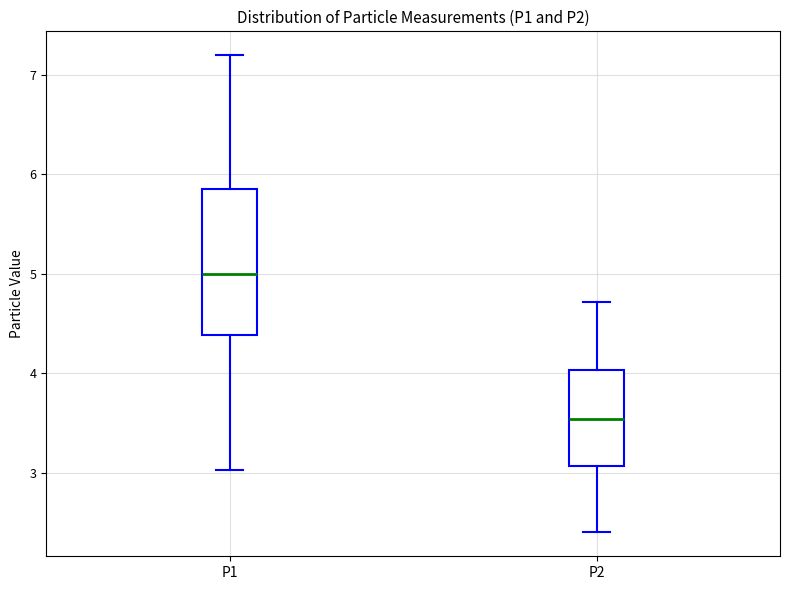

Which box is the tallest, from its lower edge to its upper edge?

P1